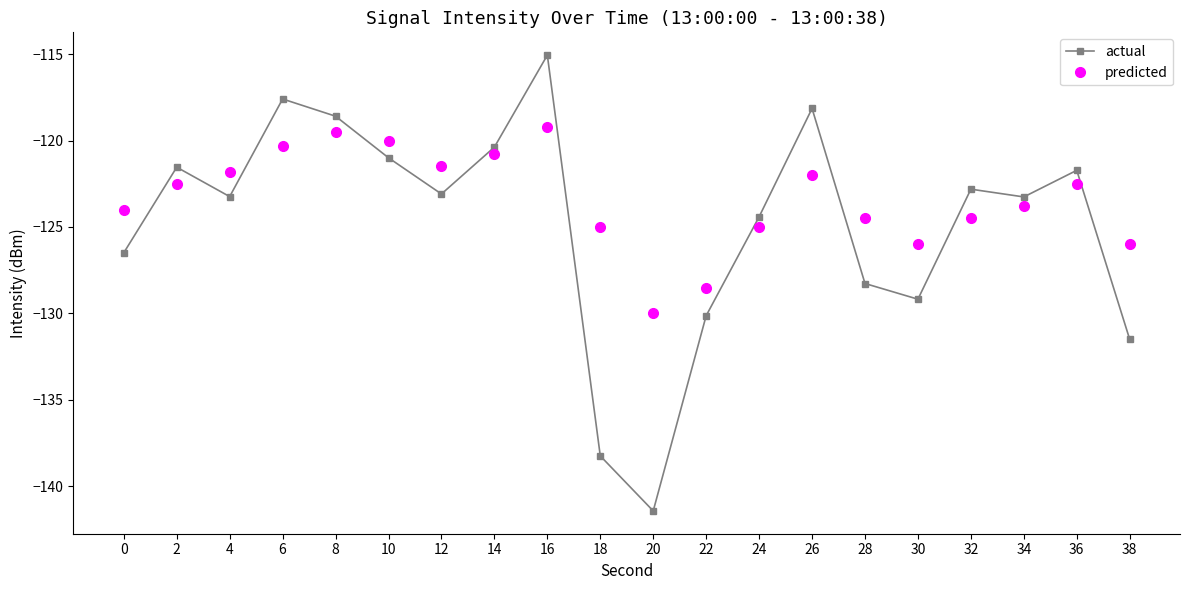

How many data points in actual are less than -123?

11